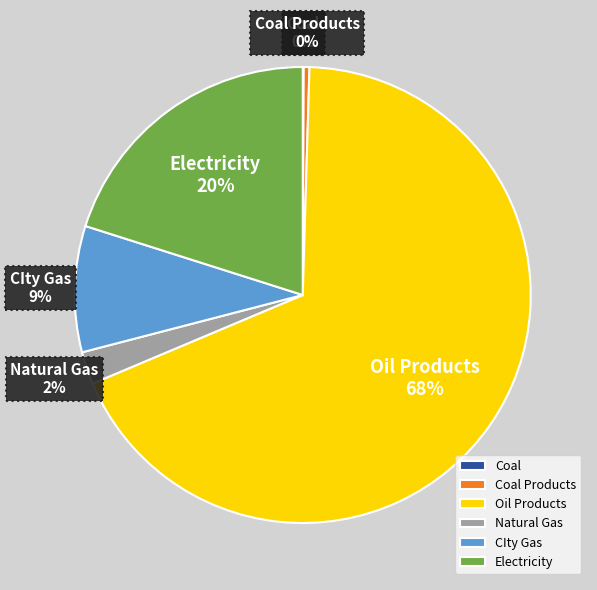

Is it true that Natural Gas is 1% of the pie?

False